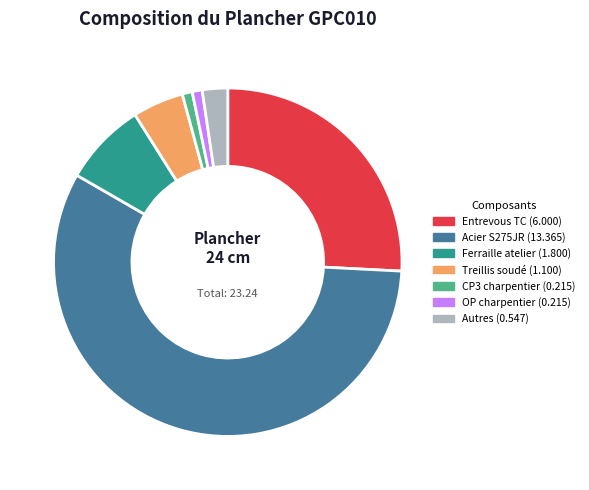

Is there a majority slice in this chart?

Yes